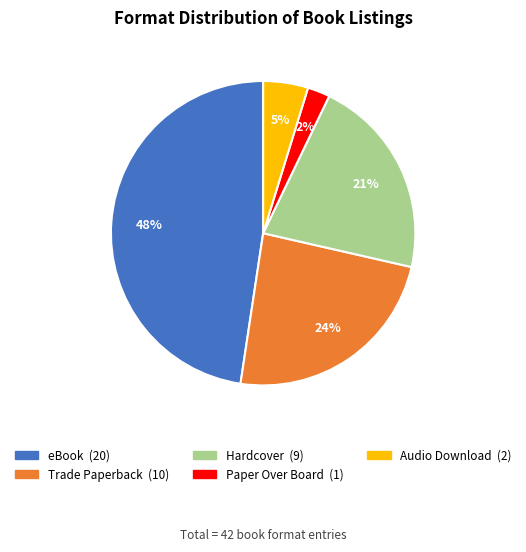

Does any single category account for the majority?

No